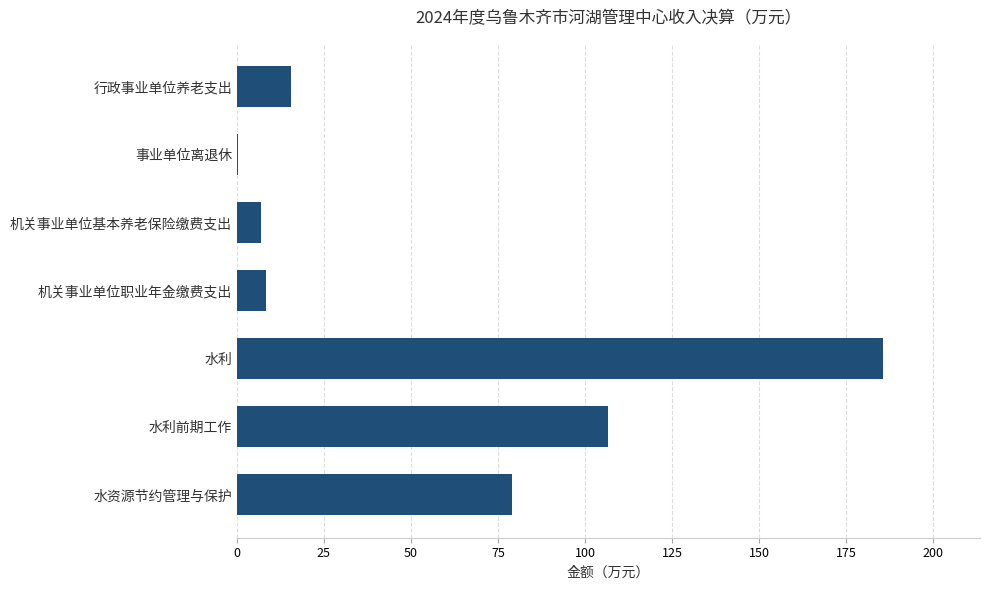

What is the ratio of the value at 水资源节约管理与保护 to the value at 水利前期工作?

0.7